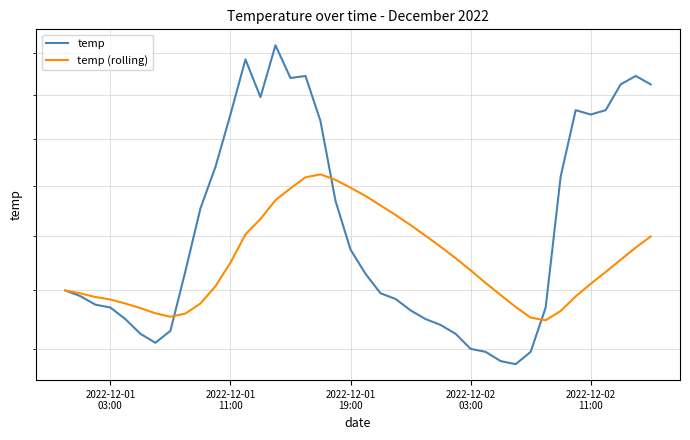

What is the average value of the temp series?

28.6